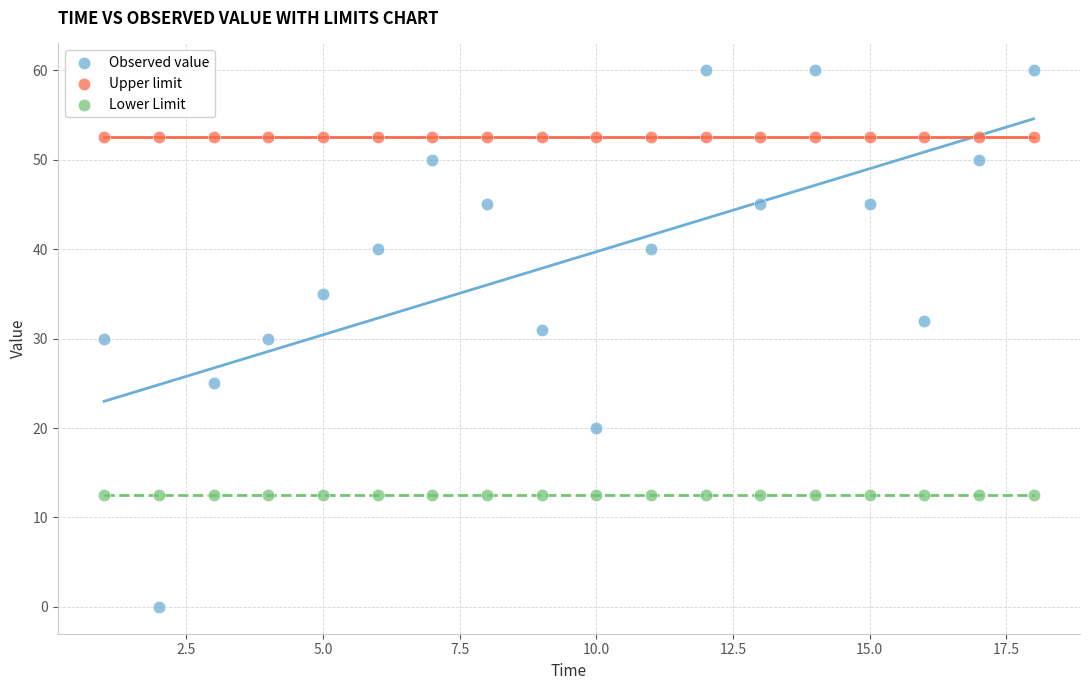

What are all the series names shown in the legend?

Observed value, Upper limit, Lower Limit